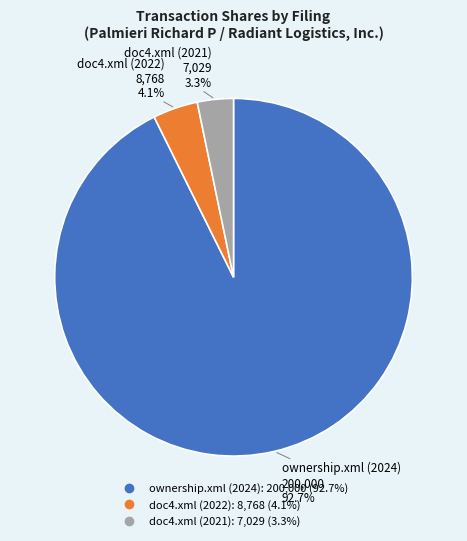

To the nearest percent, what is the combined percentage of ownership.xml (2024) and doc4.xml (2021)?

96%